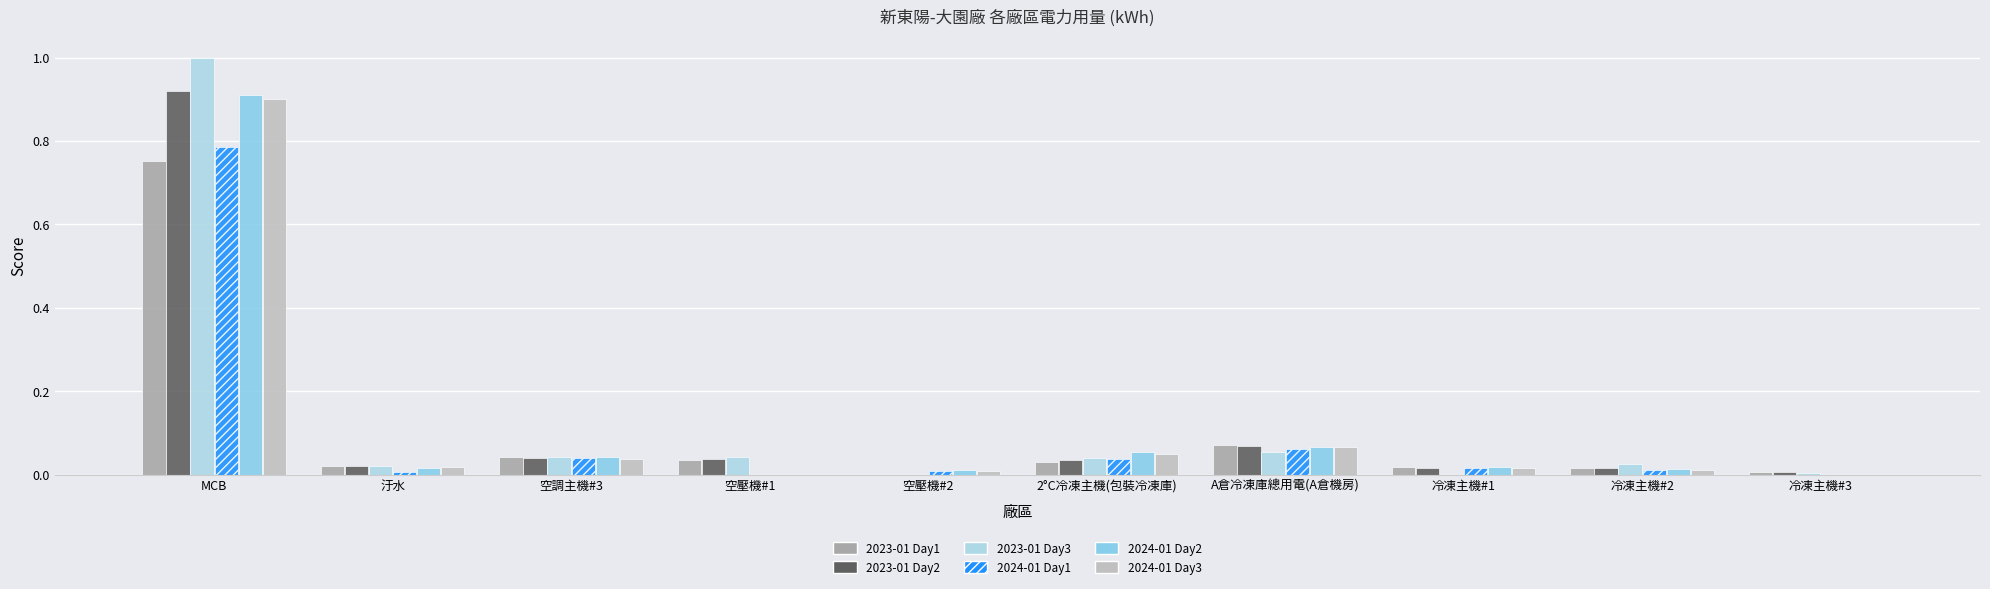

What is the average value of the 2024-01 Day2 series?

0.1